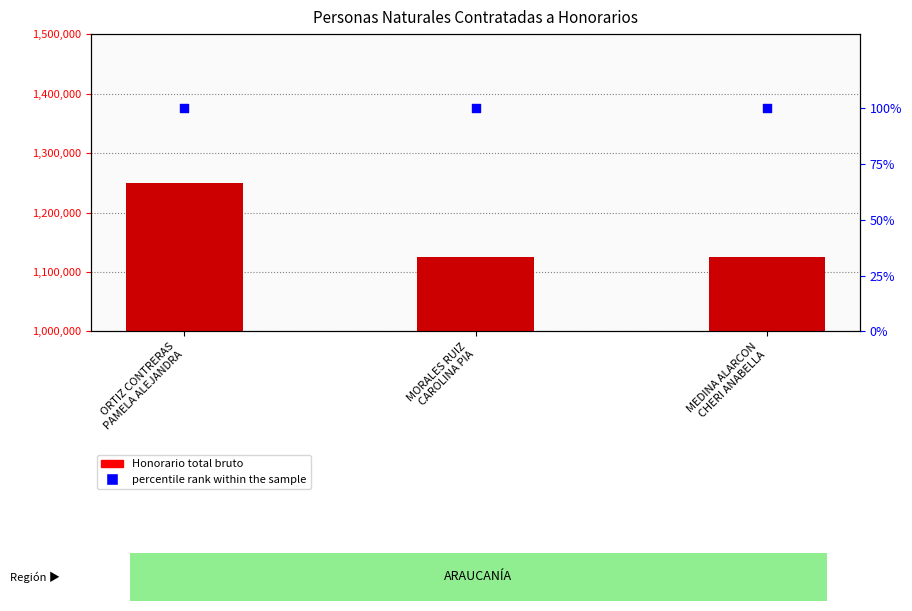

Is the value of percentile rank within the sample at MEDINA ALARCON
CHERI ANABELLA greater than the value of Honorario total bruto at MORALES RUIZ
CAROLINA PIA?

No